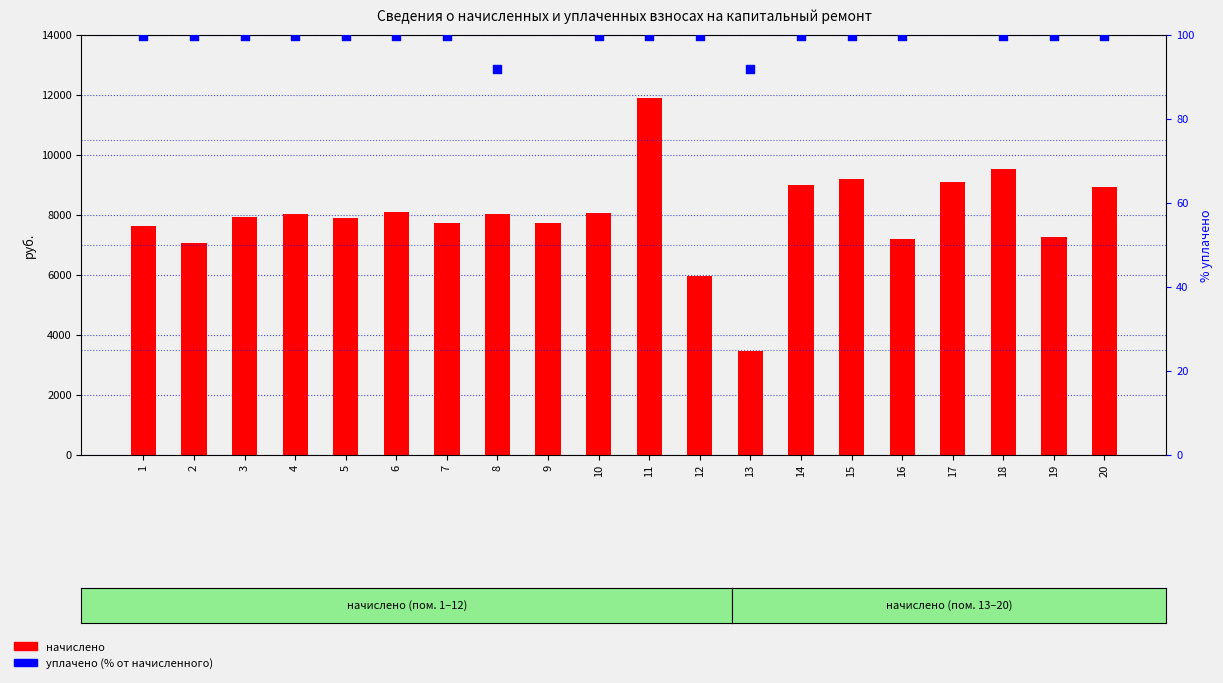

At how many categories does at least one series exceed 9608?

1